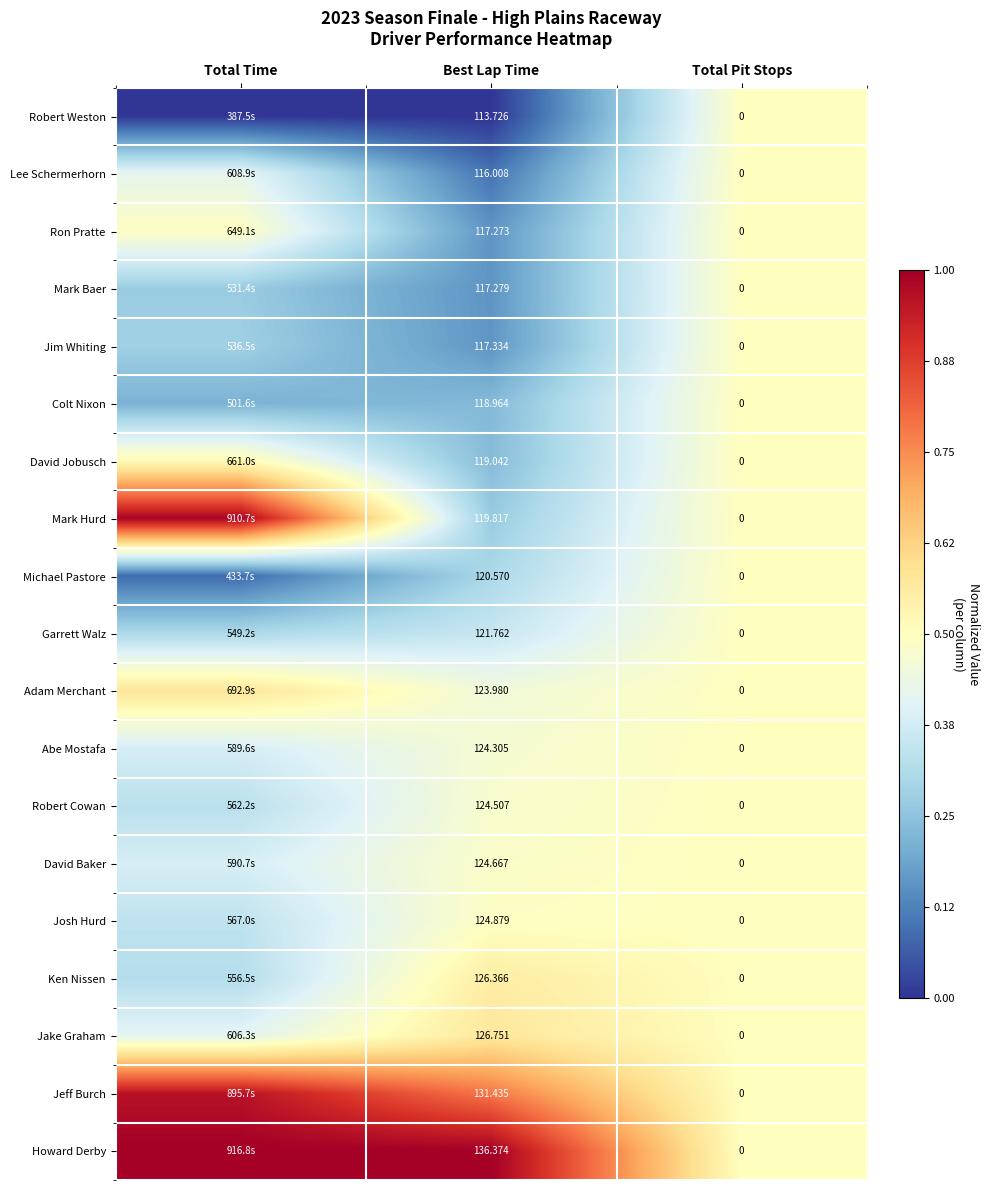

Which series changed the most between Best Lap Time and Total Pit Stops?

Howard Derby